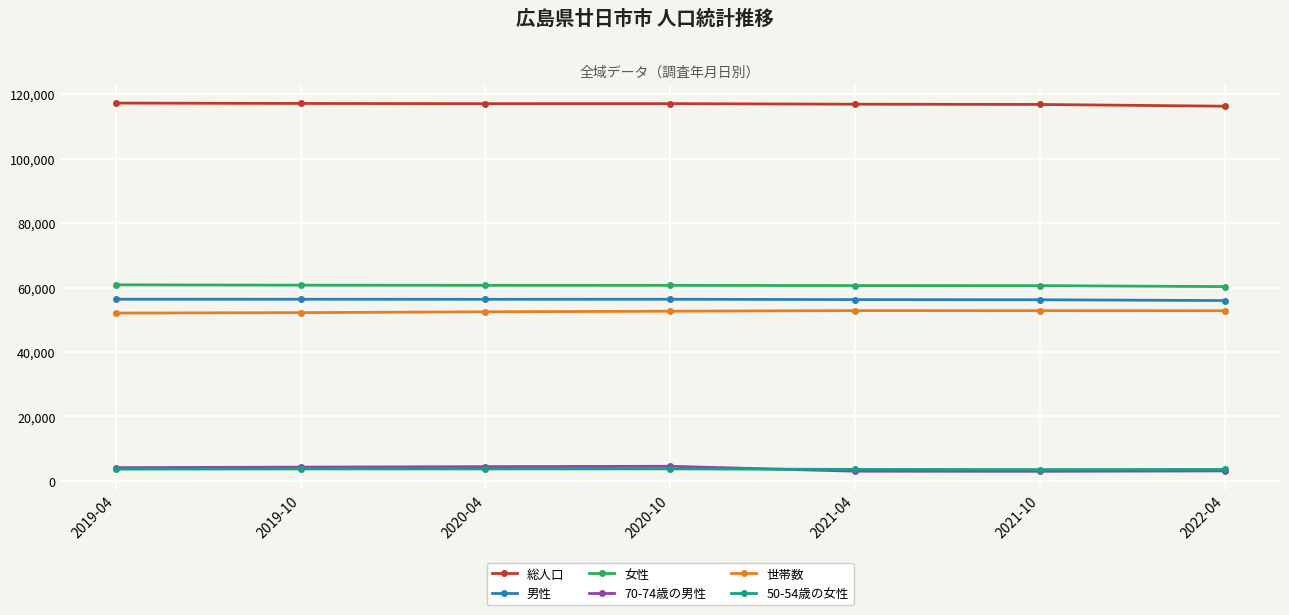

The 女性 series shows 60840 at 2019-04. True or false?

True